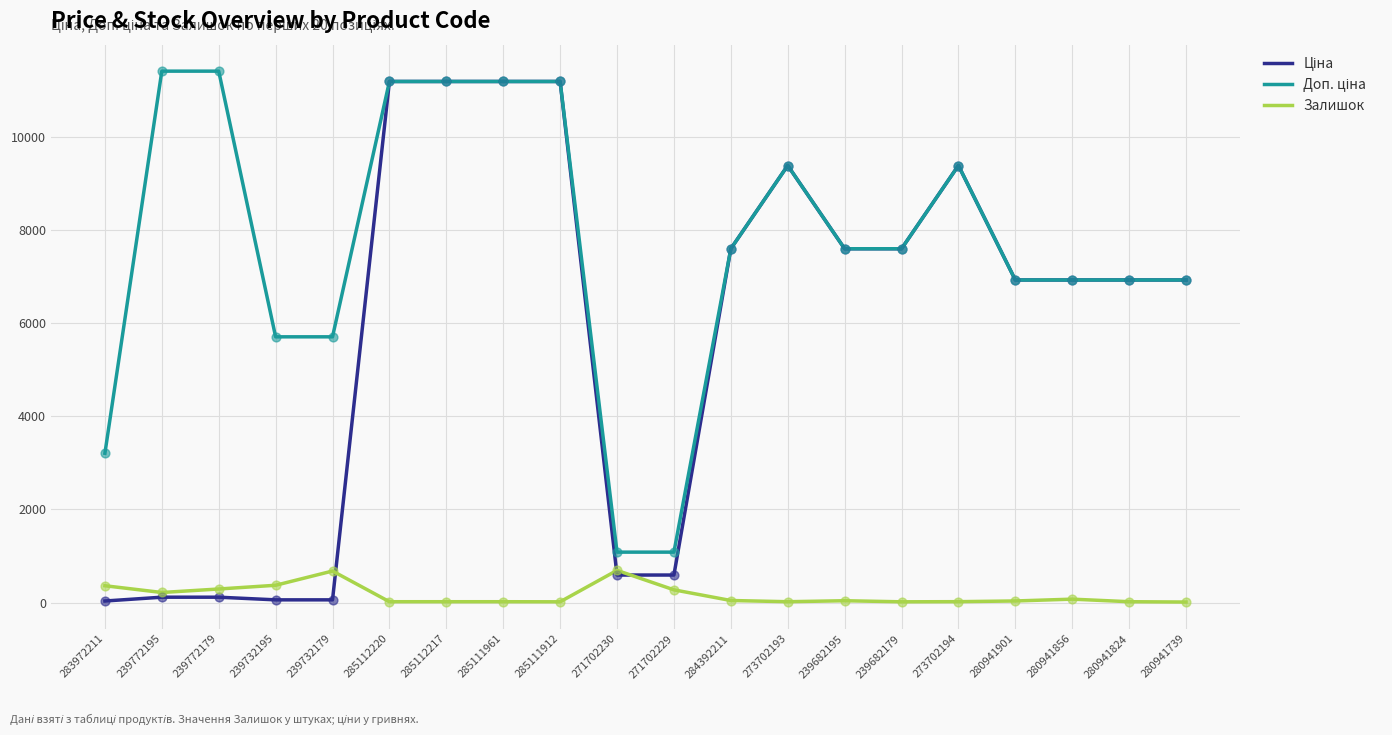

The value of Залишок at 239772179 is 290.0. True or false?

True